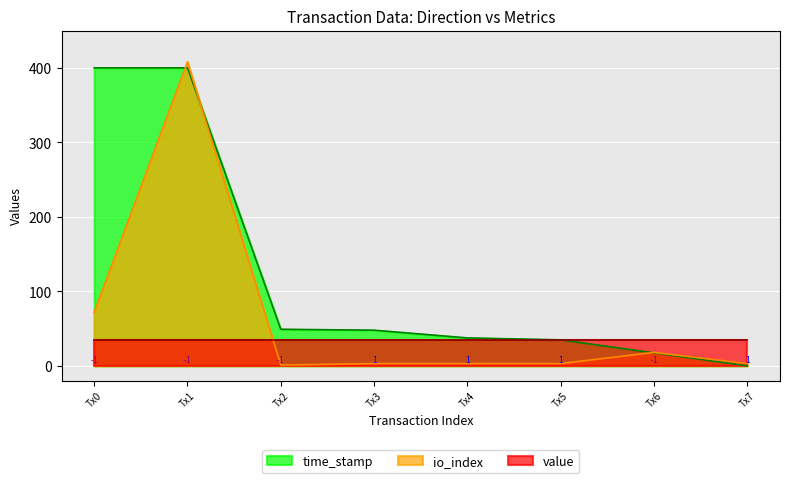

What is the value of the time_stamp point at the 2nd from the left?

400.0